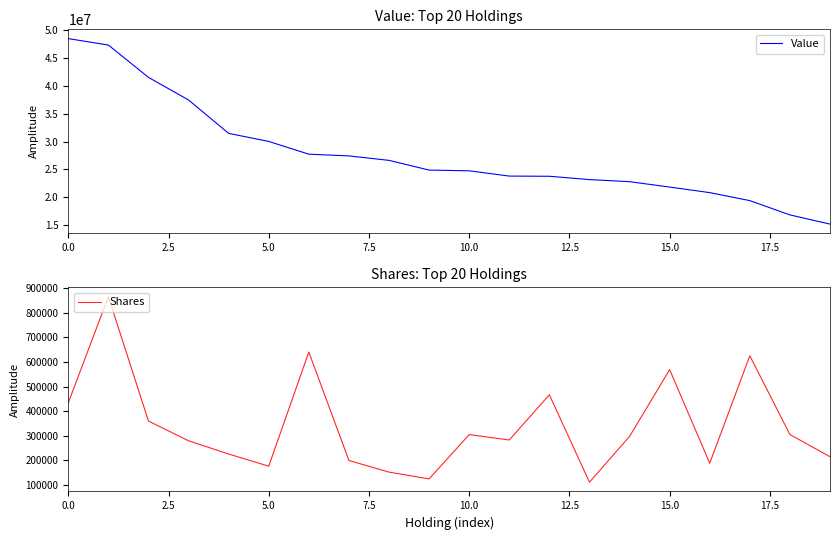

True or false: Value has a value of 12047991 at 14.

False